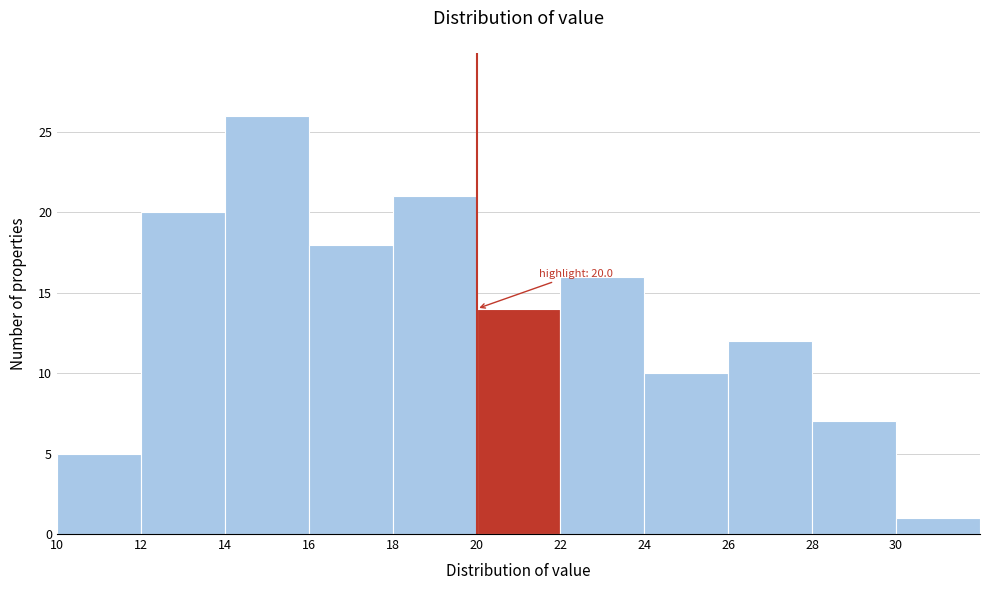

Over which range of the x-axis is the bar tallest?

14 to 16